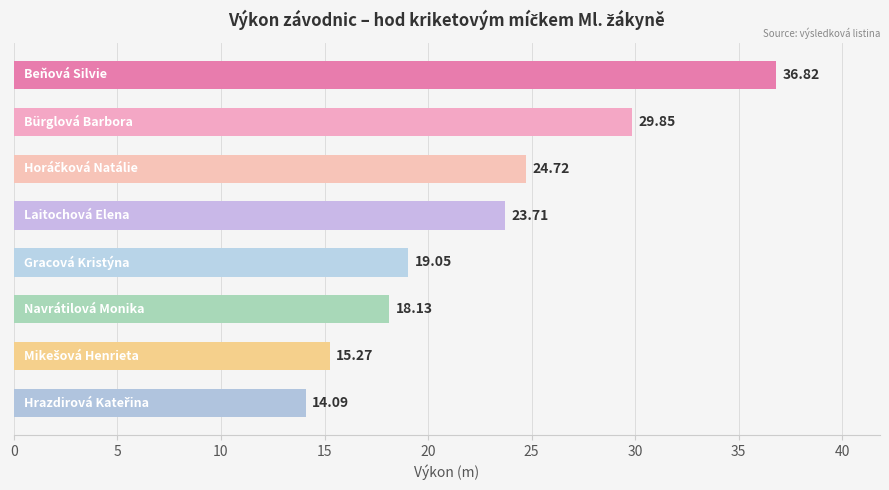

What is the sum of all values?

181.6